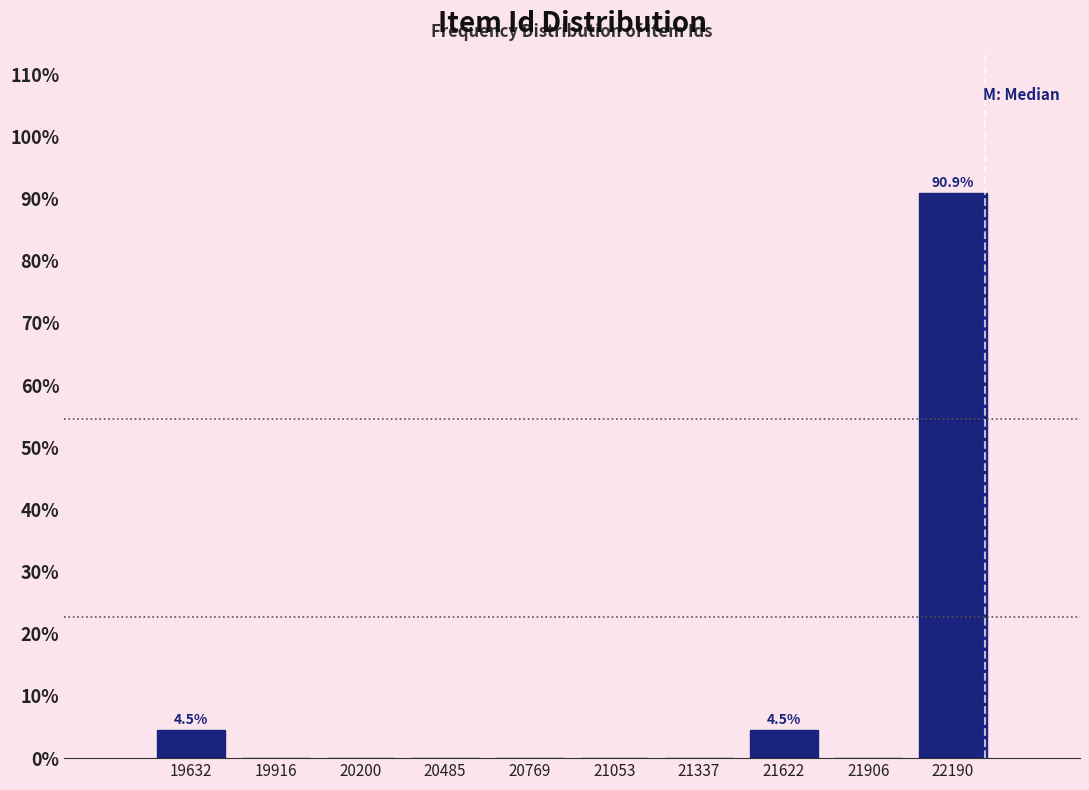

Over which range of the x-axis is the bar tallest?

22050 to 22350